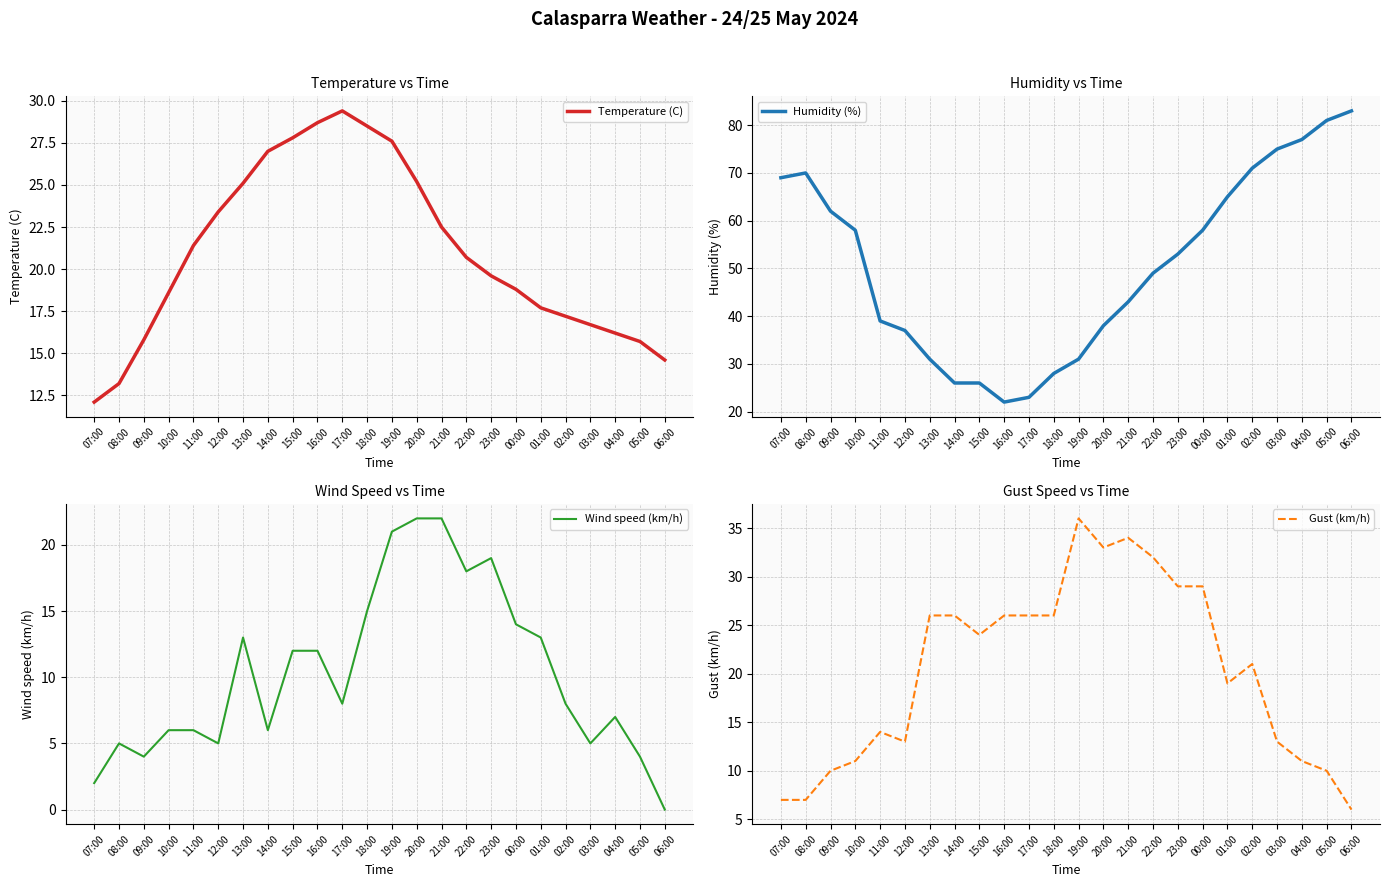

How many interior local valleys does the Humidity (%) series have?

1